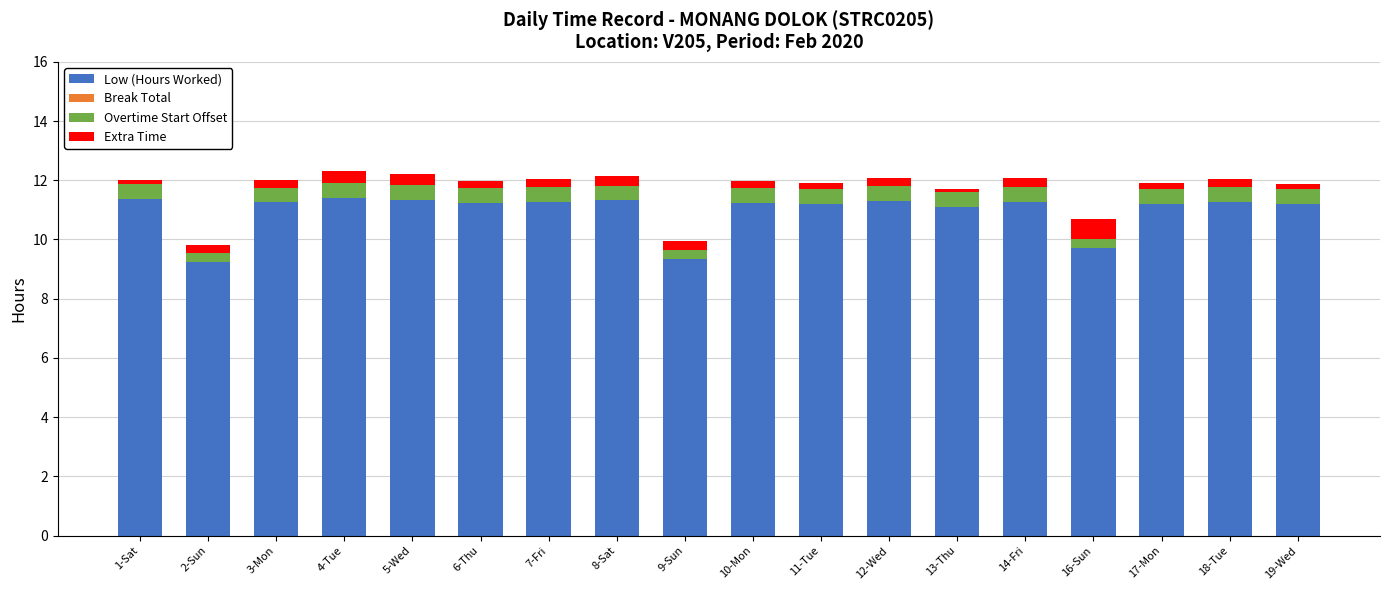

The value of Low (Hours Worked) at 6-Thu is 2.4. True or false?

False